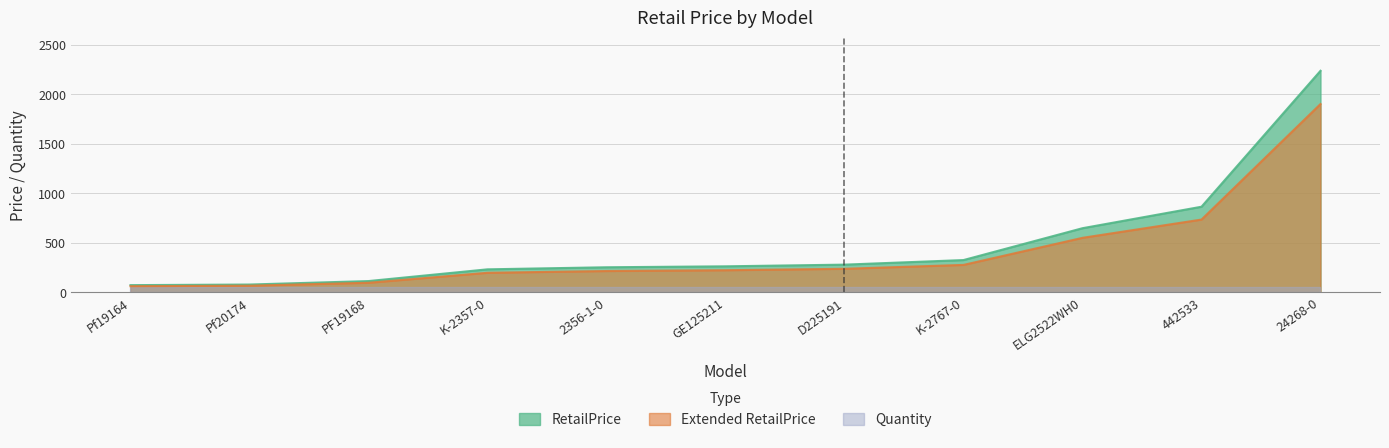

True or false: RetailPrice and Extended RetailPrice intersect in this chart.

False